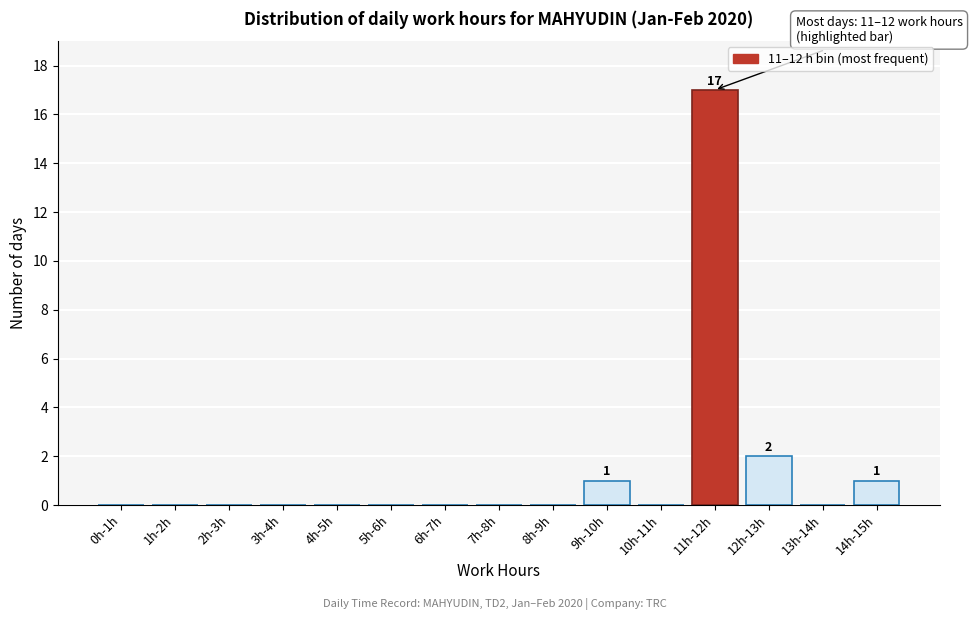

Reading left to right, list all the values displayed in this chart.

0h-1h=0	1h-2h=0	2h-3h=0	3h-4h=0	4h-5h=0	5h-6h=0	6h-7h=0	7h-8h=0	8h-9h=0	9h-10h=1	10h-11h=0	11h-12h=17	12h-13h=2	13h-14h=0	14h-15h=1